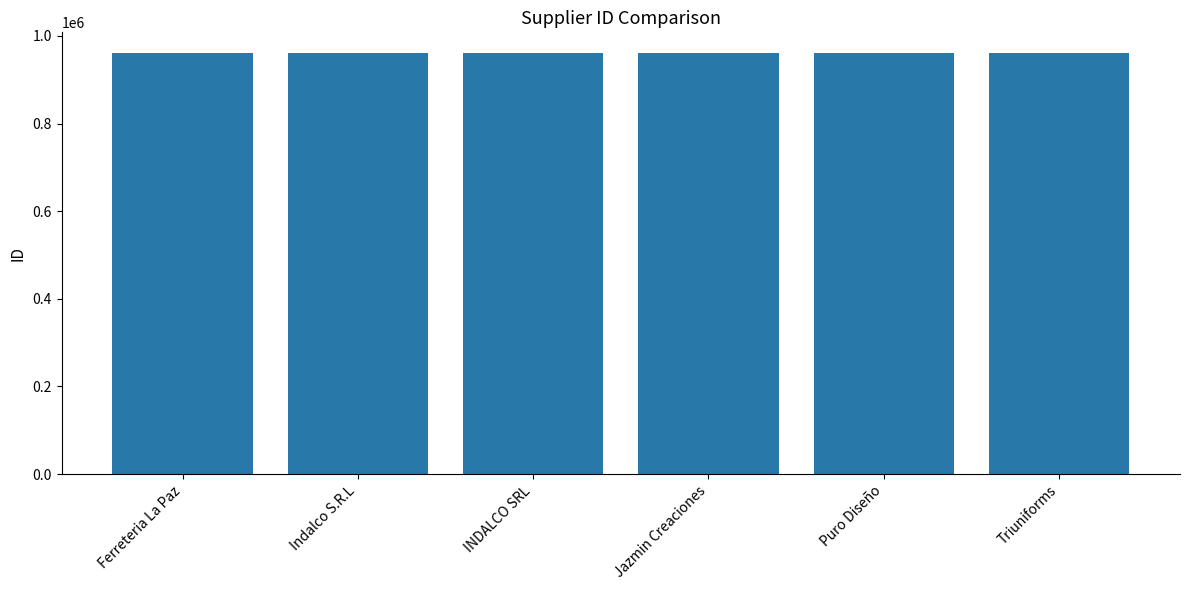

Does the chart contain any negative values?

No